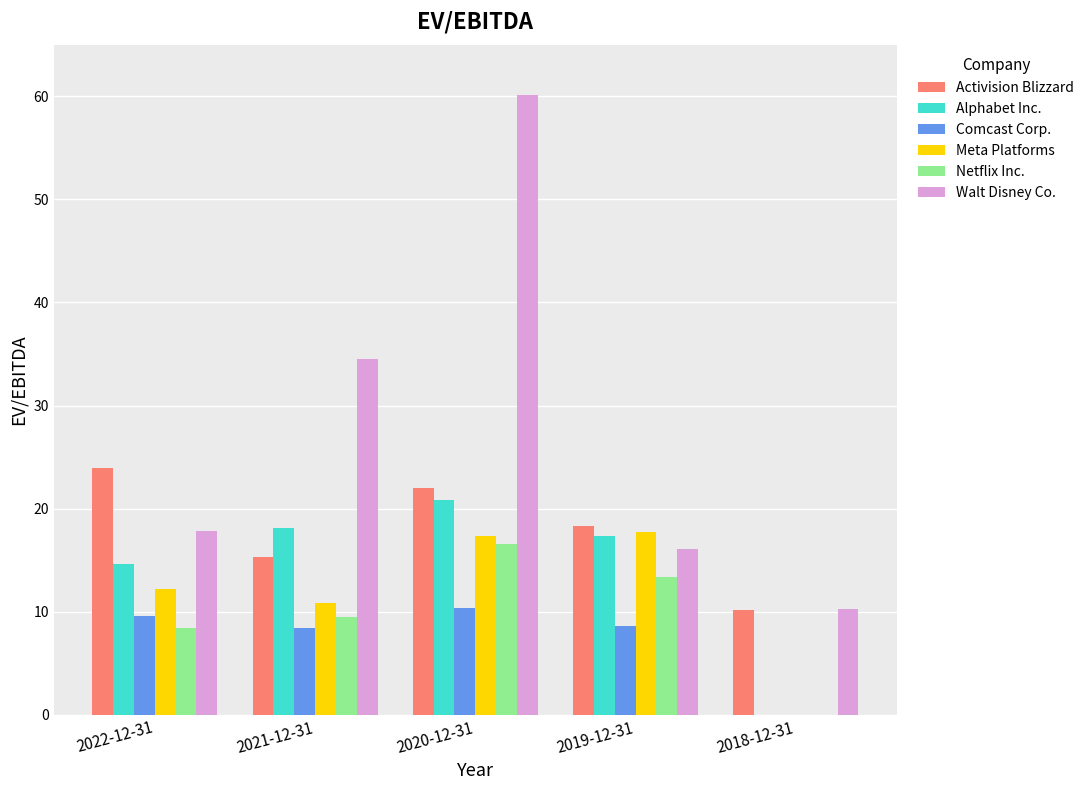

Where does the Comcast Corp. series first go above 8?

2022-12-31